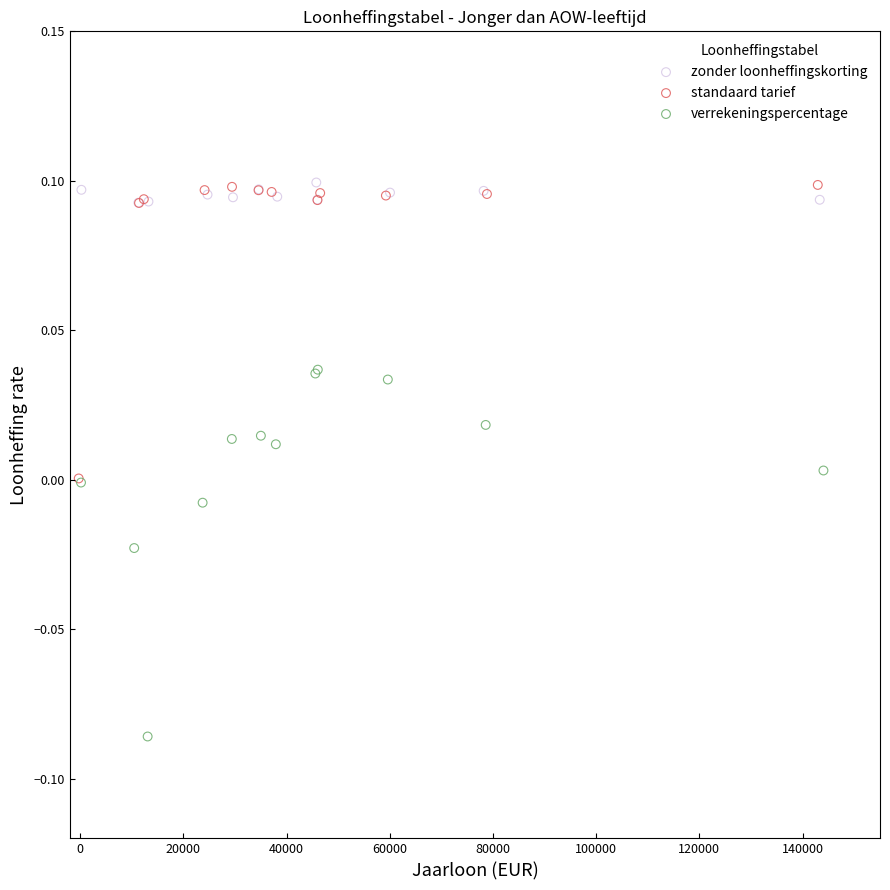

Which series reaches the minimum Y coordinate?

verrekeningspercentage